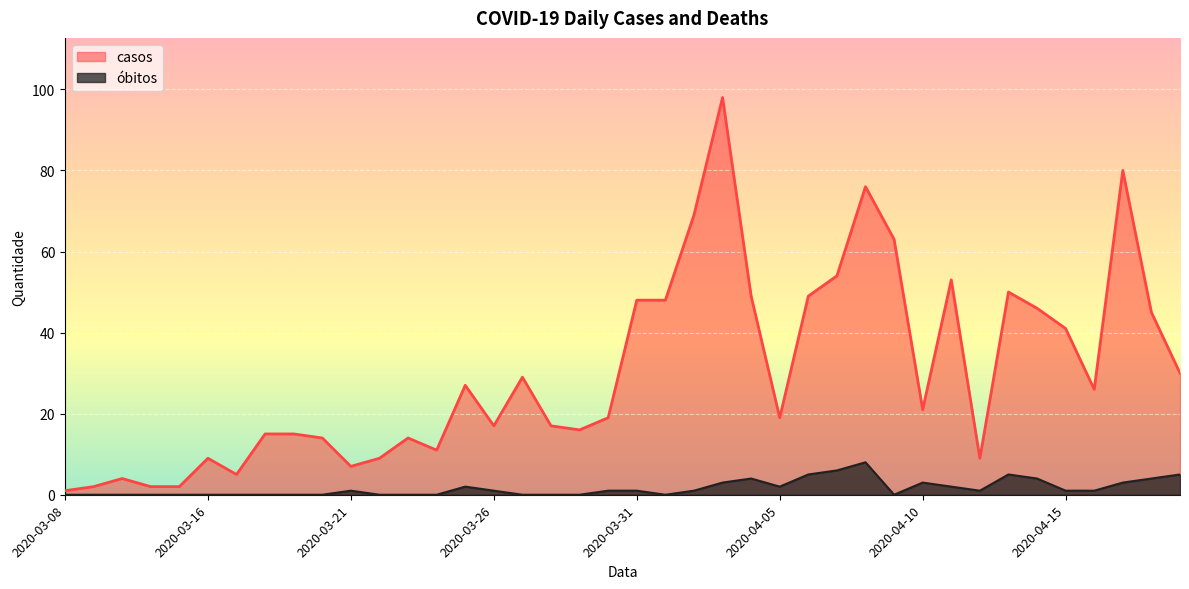

Rank the series at 2020-04-05 from highest to lowest value.

casos, óbitos